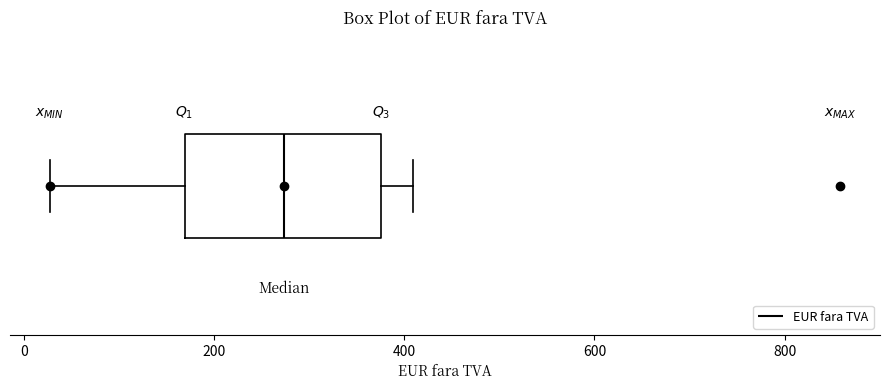

Where is the right edge of the box on the x-axis? The values are not printed on the chart, so give them approximately, as read against the axis.

380